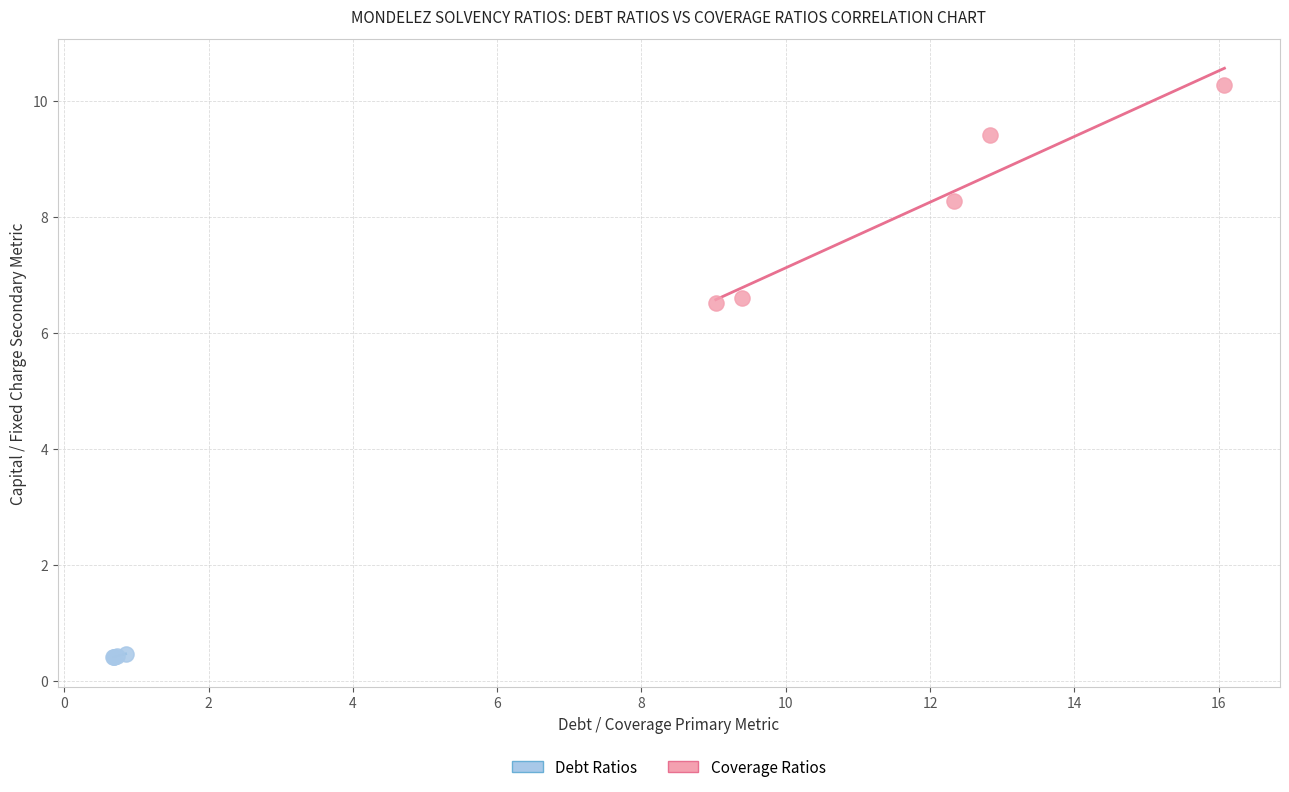

Which series has the largest Y range (max minus min)?

Coverage Ratios